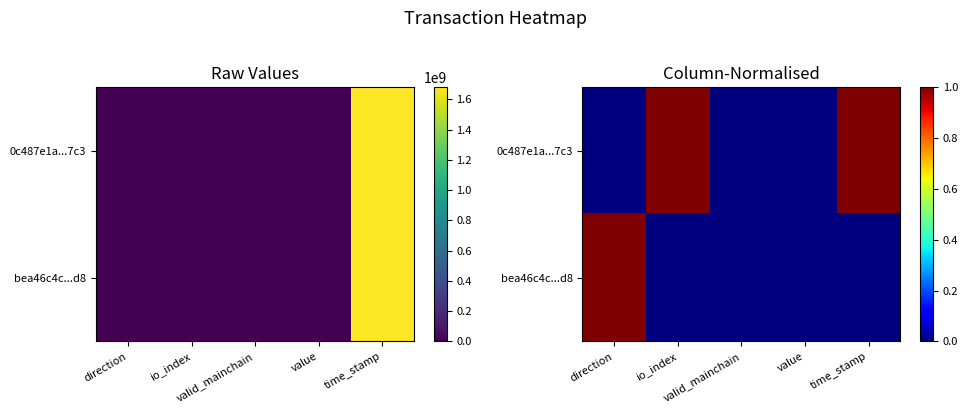

Is it true that bea46c4c...d8 equals 1 at direction?

True